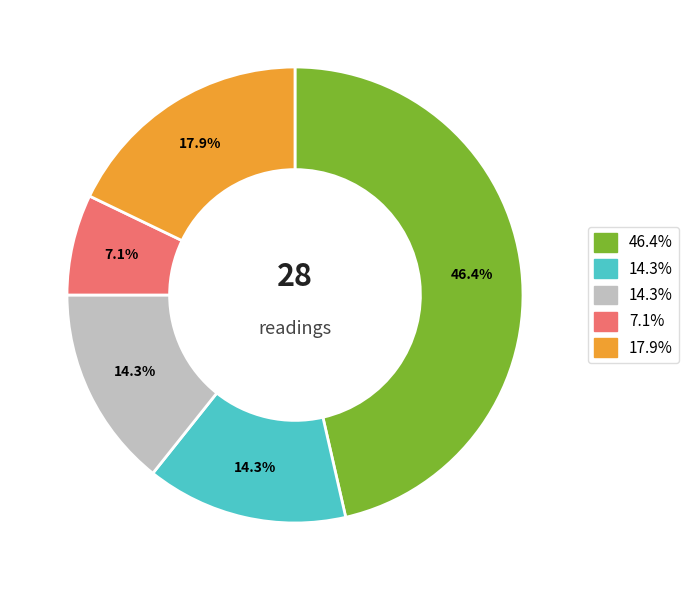

Is there any slice that represents more than half of the pie?

No